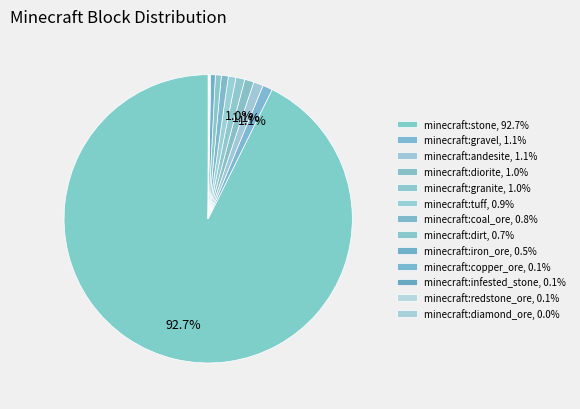

What percentage is the minecraft:stone slice, to the nearest percent?

93%